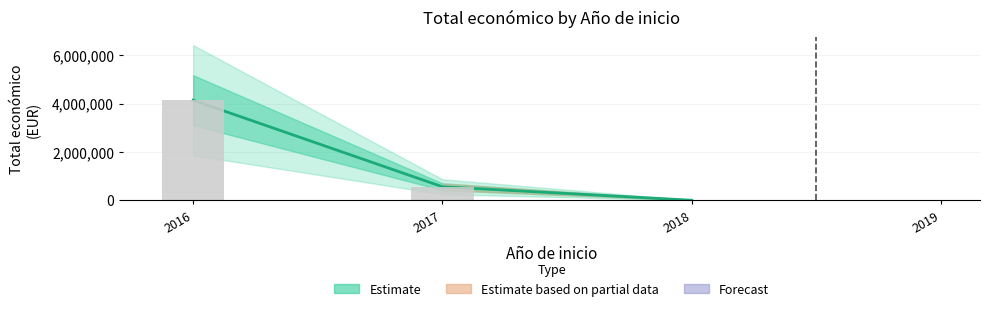

What is the difference between the maximum and minimum values?

4134393